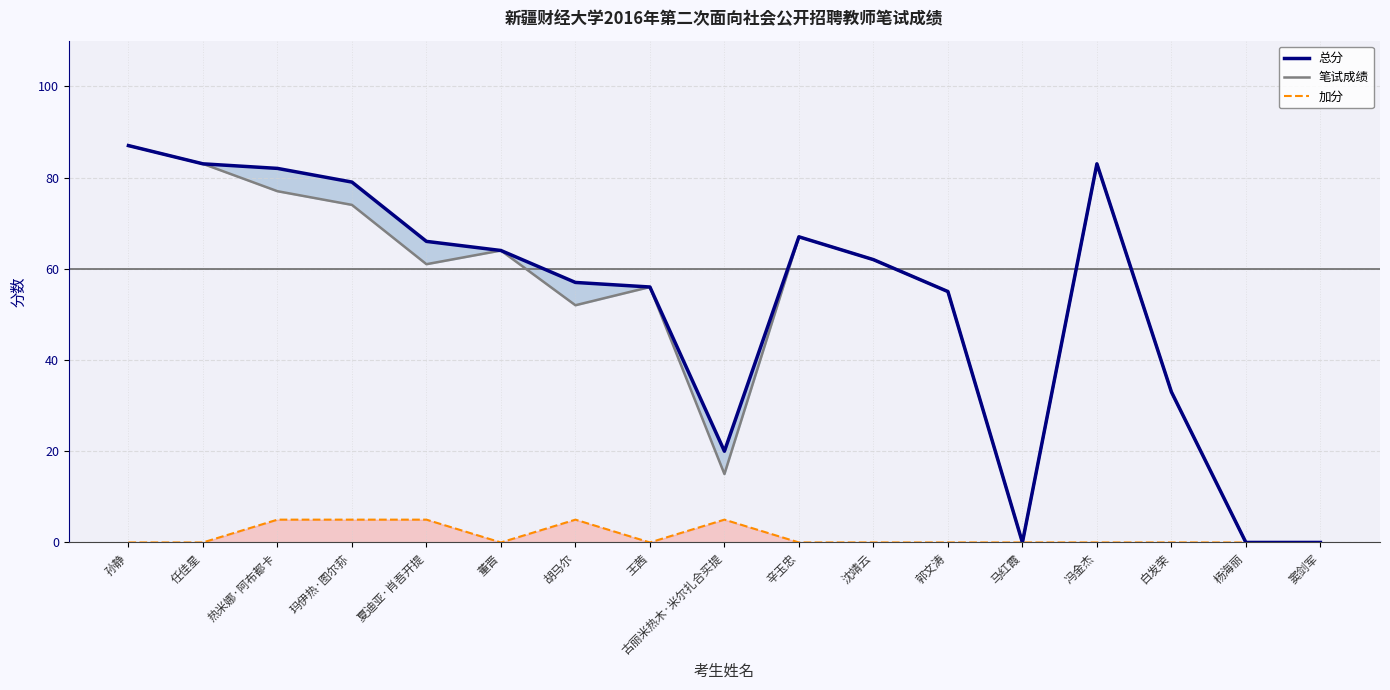

Read the 总分 value at 玛伊热·图尔荪, to the nearest 5.

80